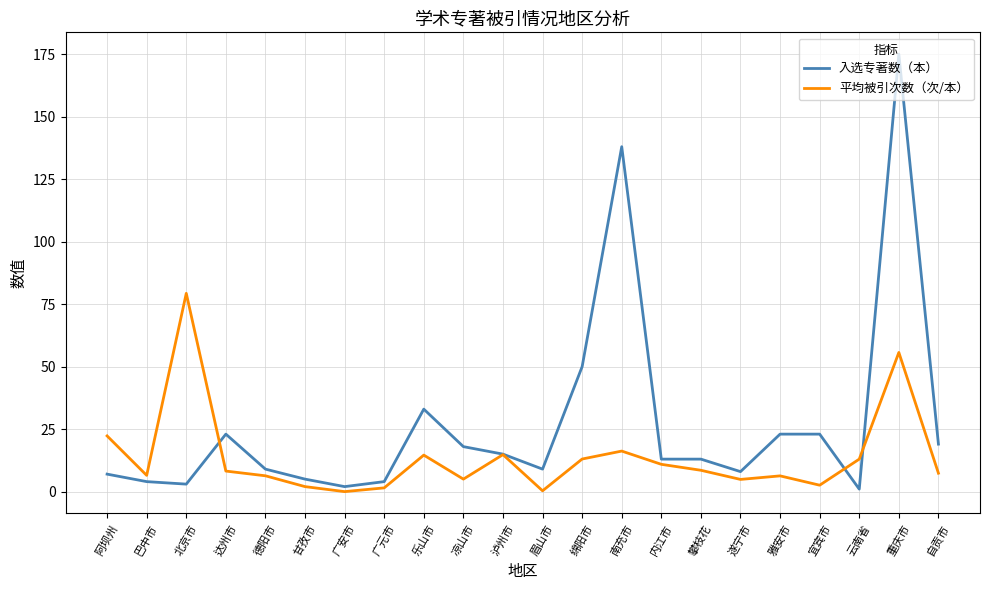

Rank the series by their maximum value, from lowest to highest.

平均被引次数（次/本）, 入选专著数（本）